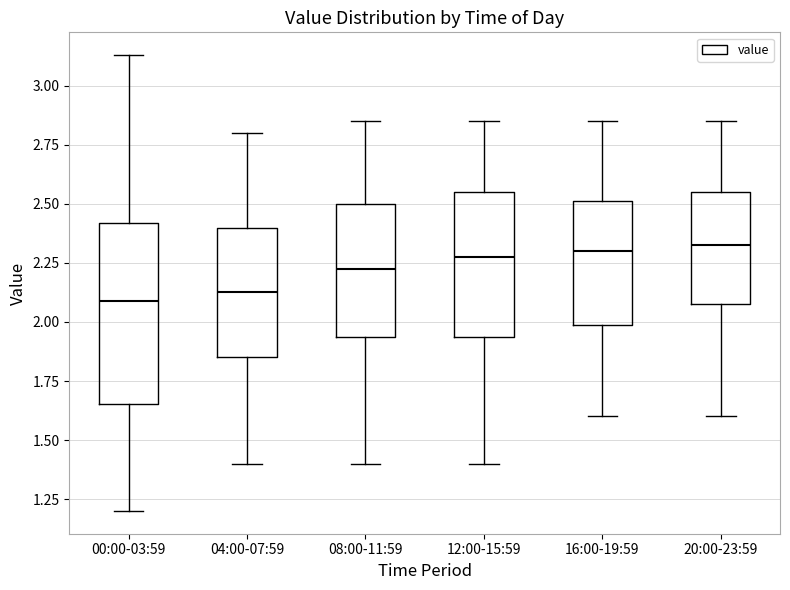

Comparing the boxes themselves (not the whiskers), which one is the tallest?

00:00-03:59